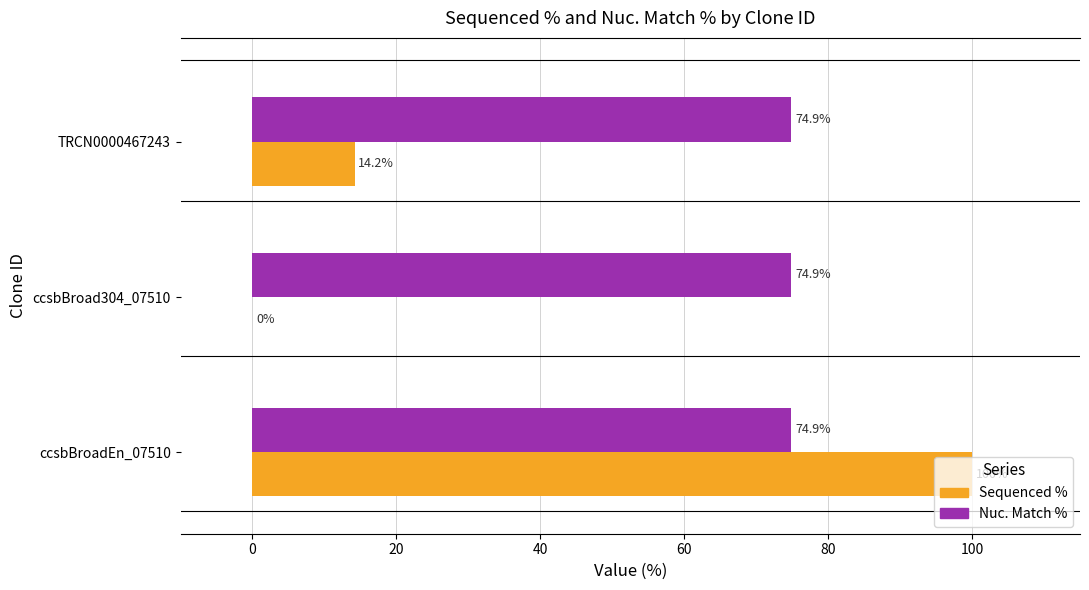

Which series has the largest range (max minus min)?

Sequenced %